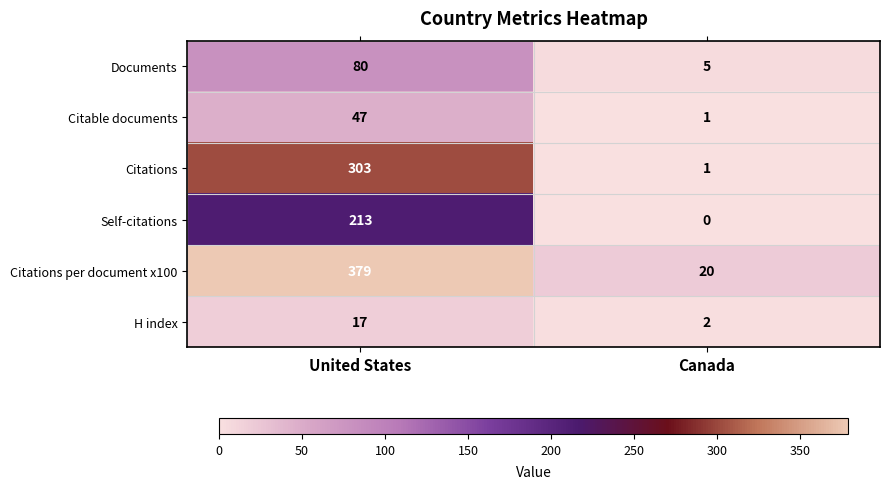

Reading left to right, transcribe all the data shown in this chart.

Documents: 80	5
Citable documents: 47	1
Citations: 303	1
Self-citations: 213	0
Citations per document x100: 379	20
H index: 17	2